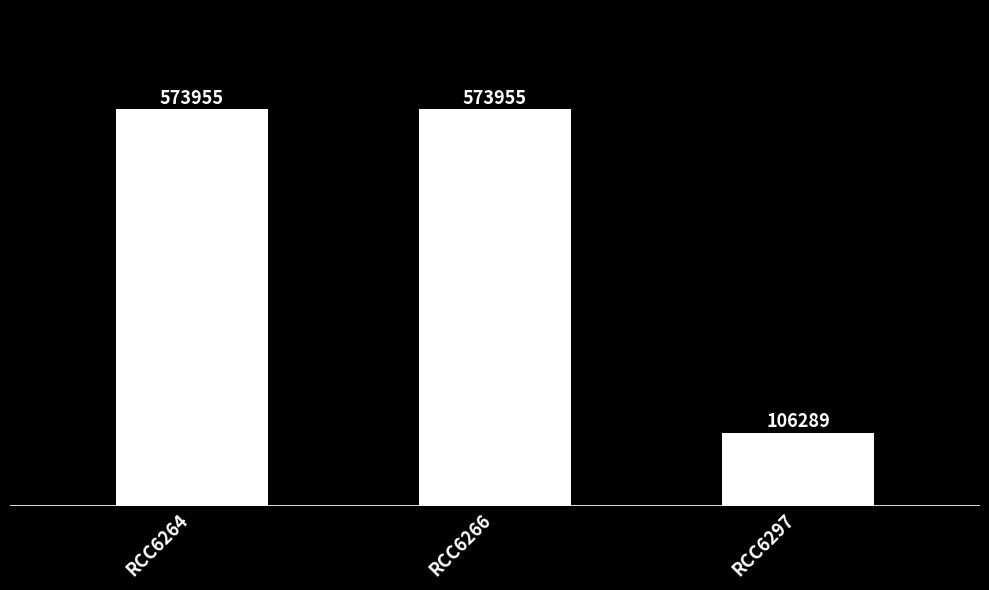

What is the difference between the second highest and minimum values?

467666